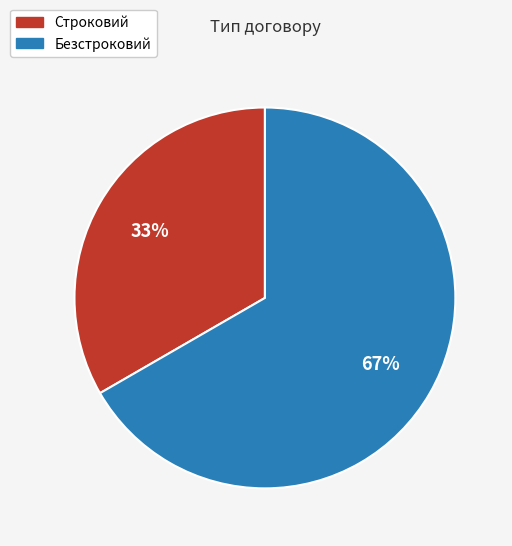

Combined, do Строковий and Безстроковий account for over 50%?

Yes